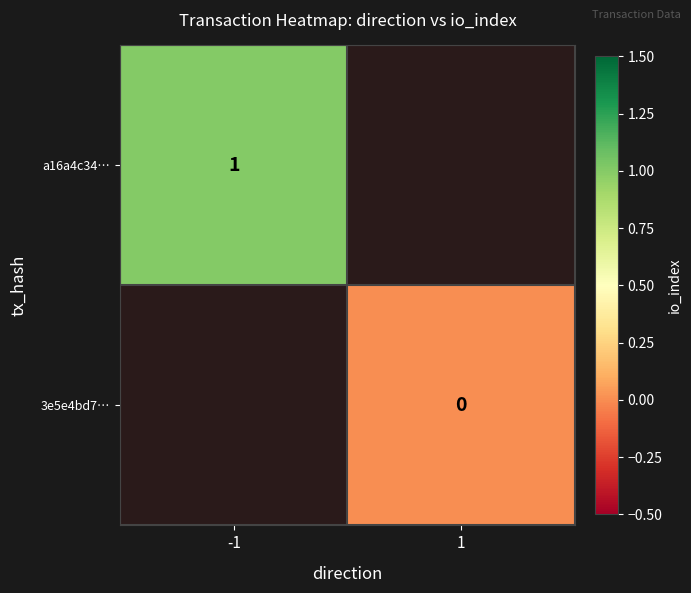

The value of a16a4c34… at -1 is 1. True or false?

True